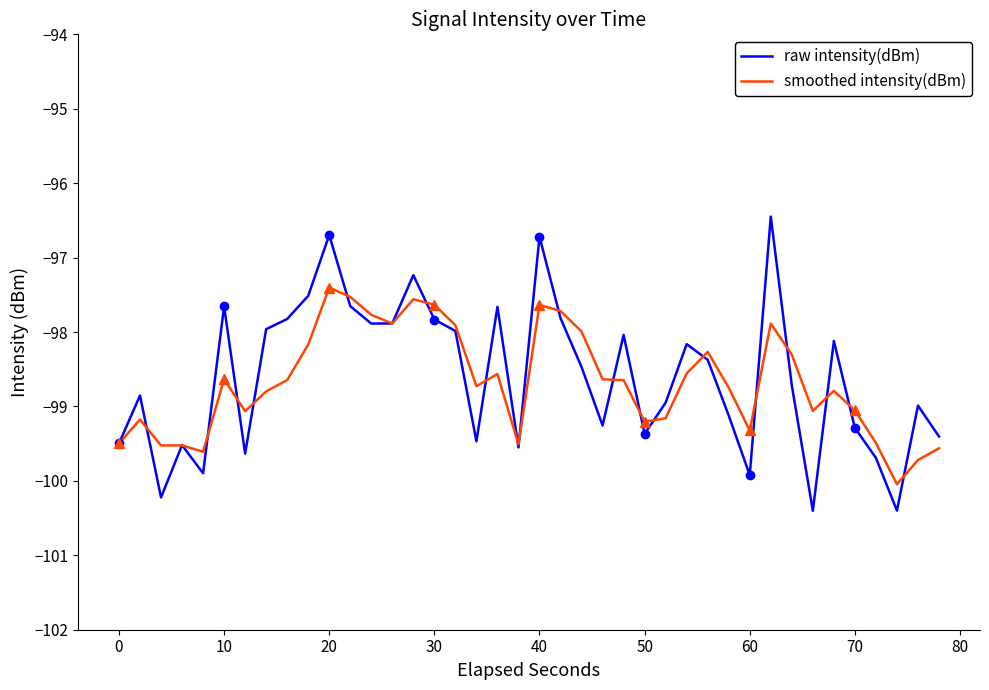

What is the lowest value of the smoothed intensity(dBm) series?

-100.0